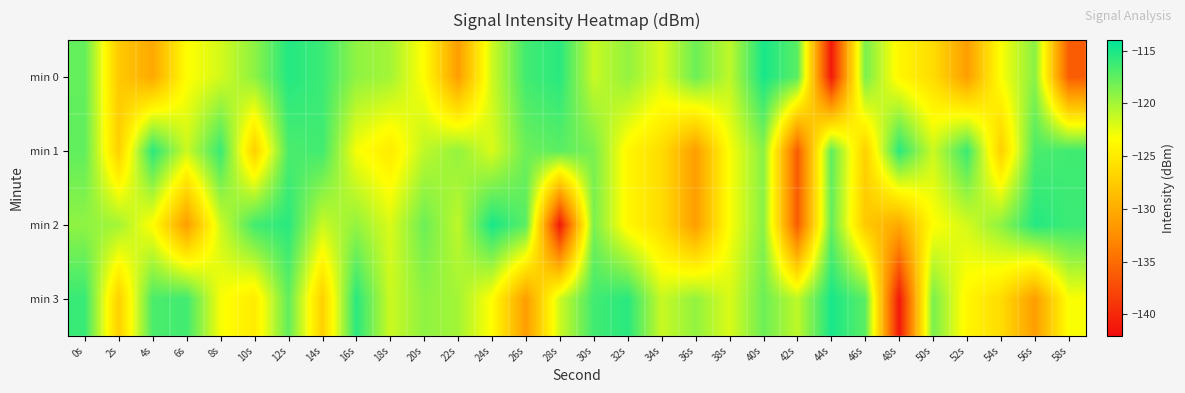

Which series has the widest spread of values?

min 0